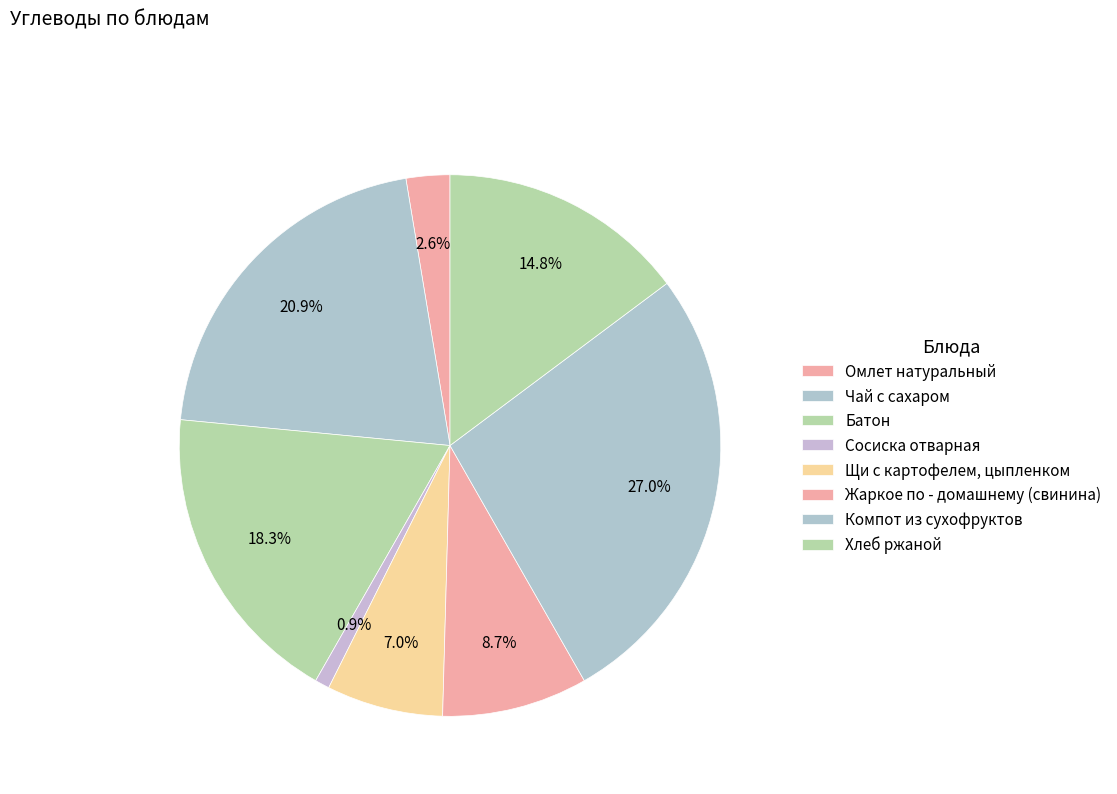

What is the largest slice in the pie chart?

Компот из сухофруктов